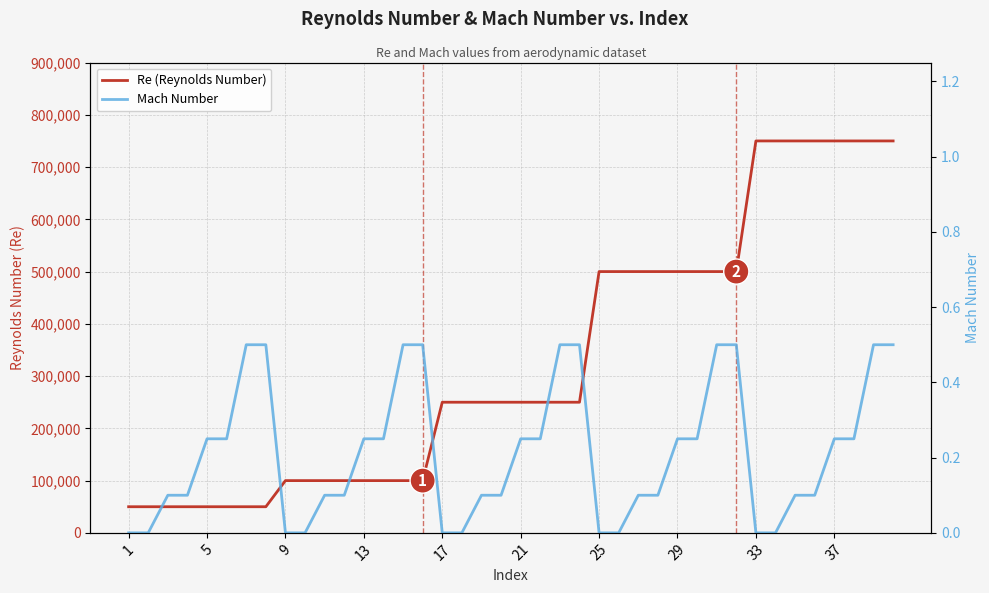

True or false: Mach Number and Re (Reynolds Number) intersect in this chart.

False